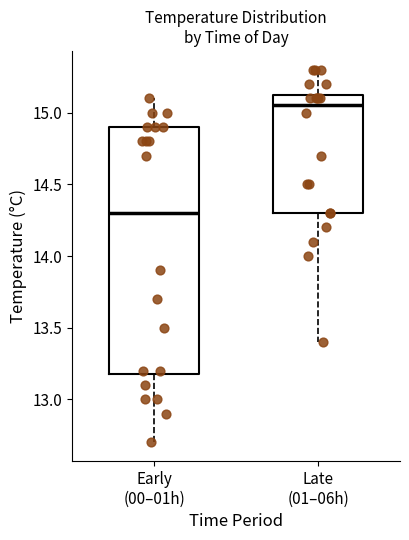

Comparing the boxes themselves (not the whiskers), which one is the tallest?

Early (00–01h)